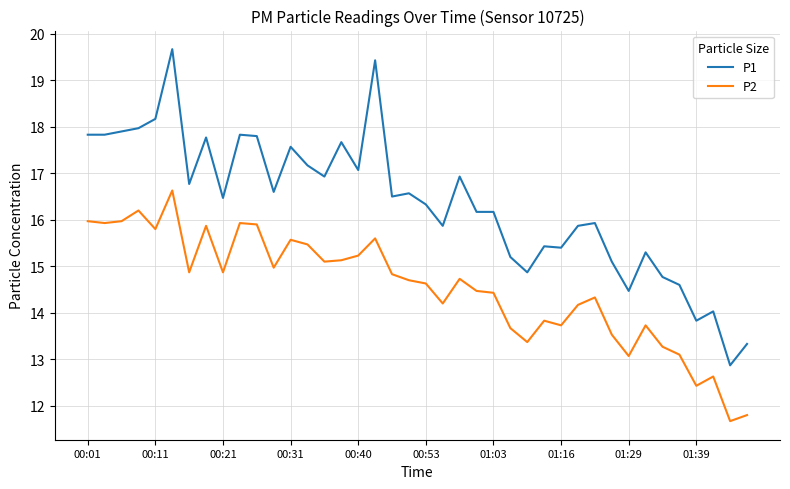

Which series has the largest total across all categories?

P1